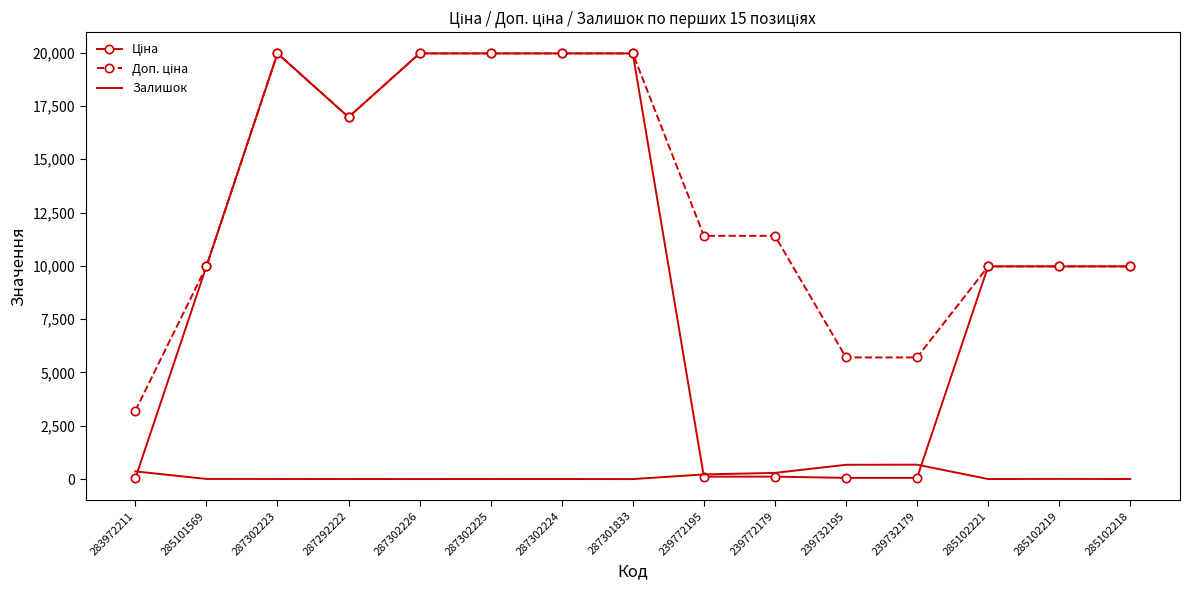

True or false: Залишок has a value of 9.0 at 285102219.

True